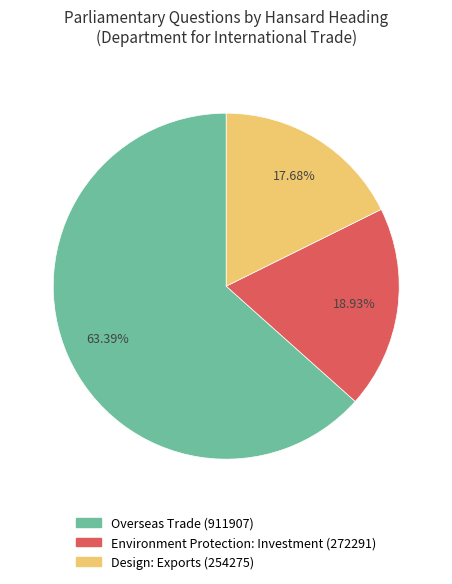

Is there any slice that represents more than half of the pie?

Yes